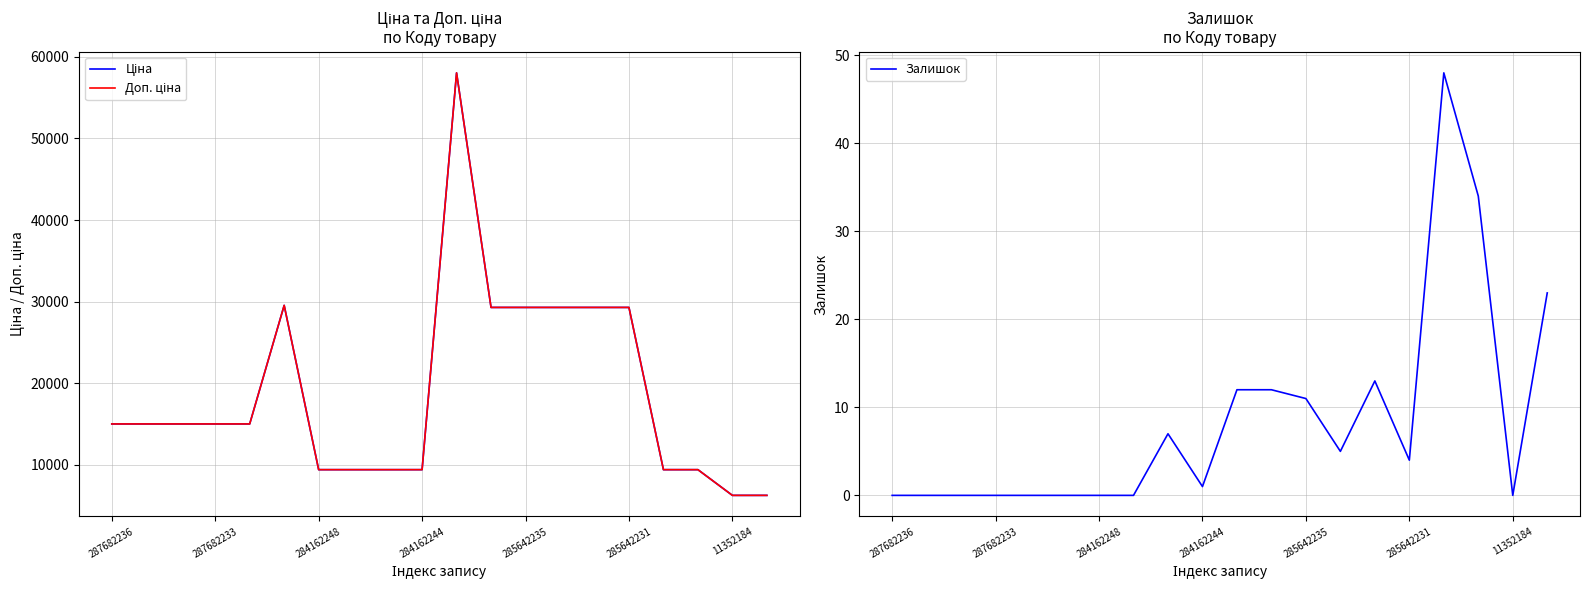

The value of Залишок at 284162248 is 17. True or false?

False